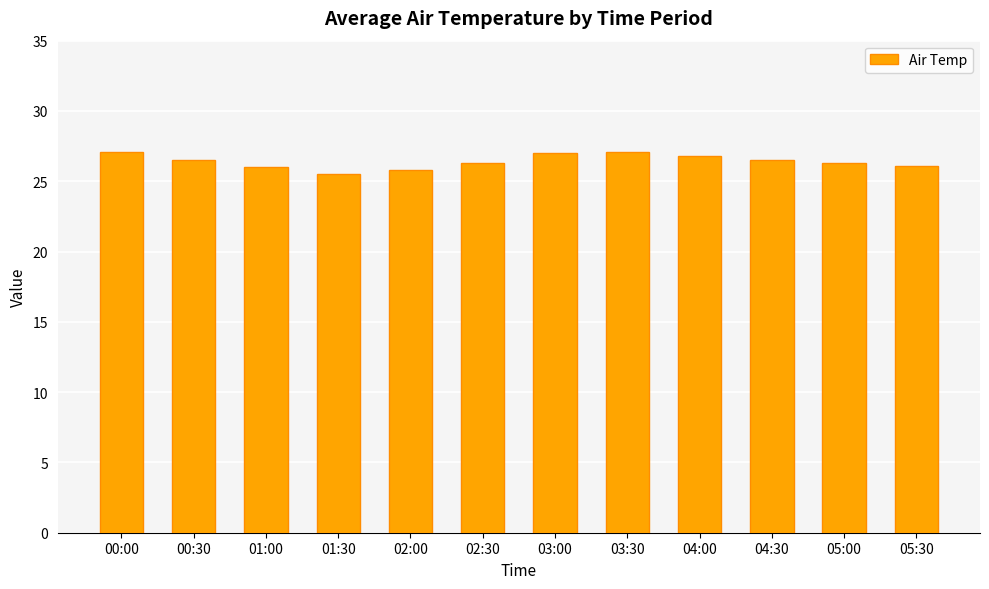

What is the difference between the second highest and second lowest values?

1.3